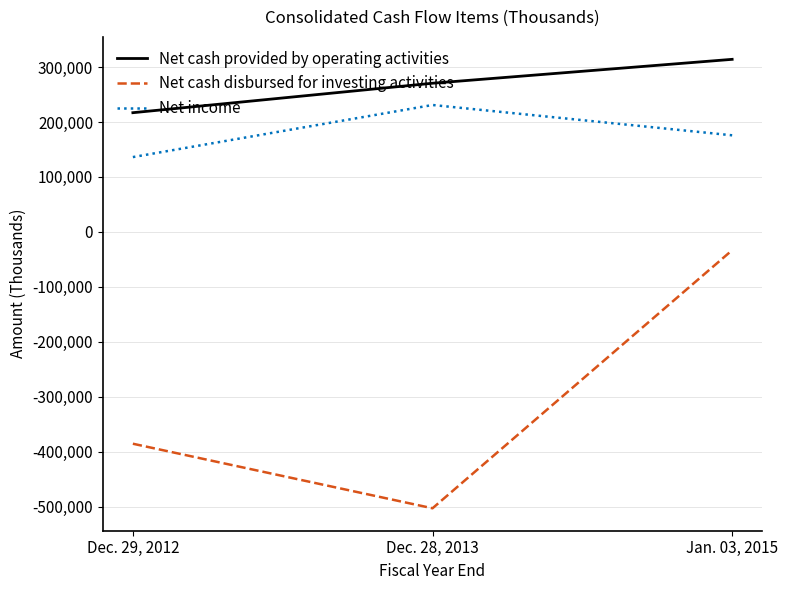

Is it true that Net cash provided by operating activities equals 270484 at Dec. 28, 2013?

True